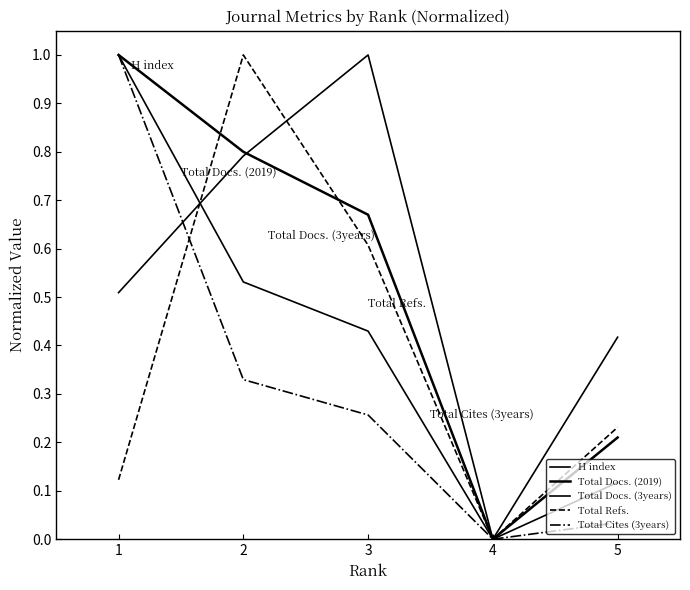

What is the difference between the maximum and minimum values in the H index series?

1.0